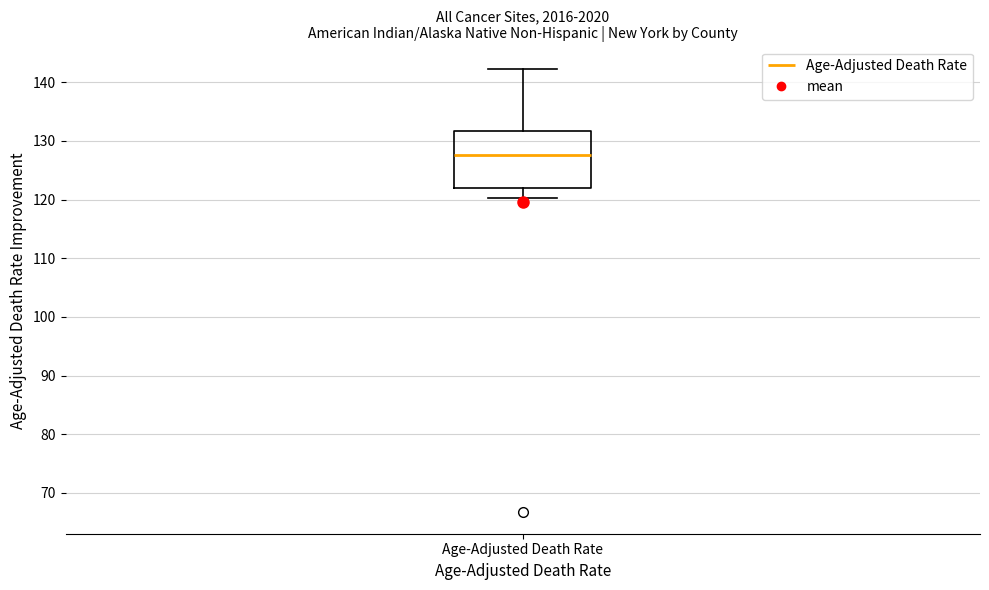

Transcribe this box plot: give where the median line is, the range the box spans, and where the two whiskers end, as read against the y-axis. The values are not printed on the chart, so give them approximately, as read against the axis.

median 128, box 122 to 132, whiskers 120 to 142